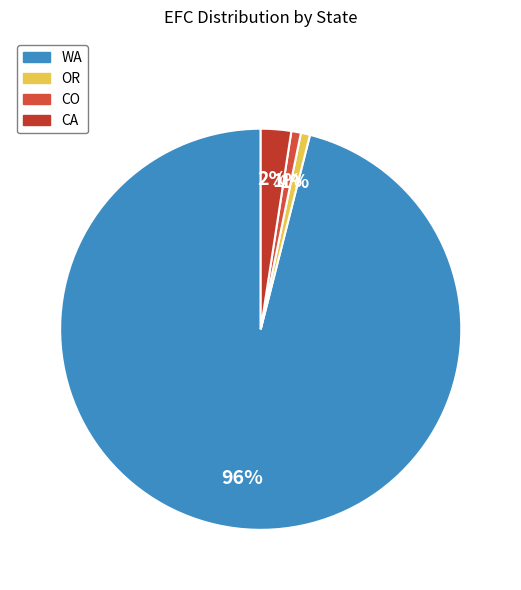

To the nearest percent, what is the combined percentage of CA and WA?

98%